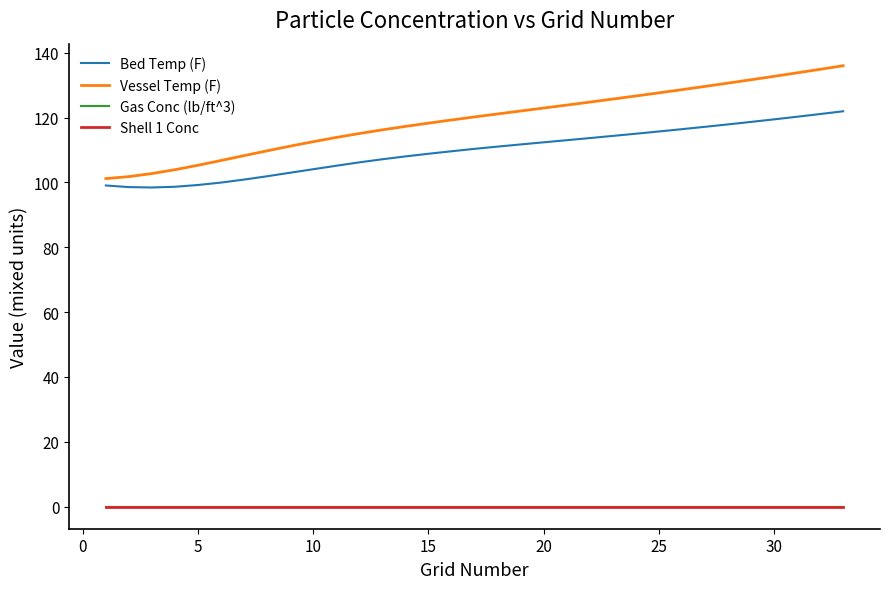

What is the greatest value displayed?

136.0